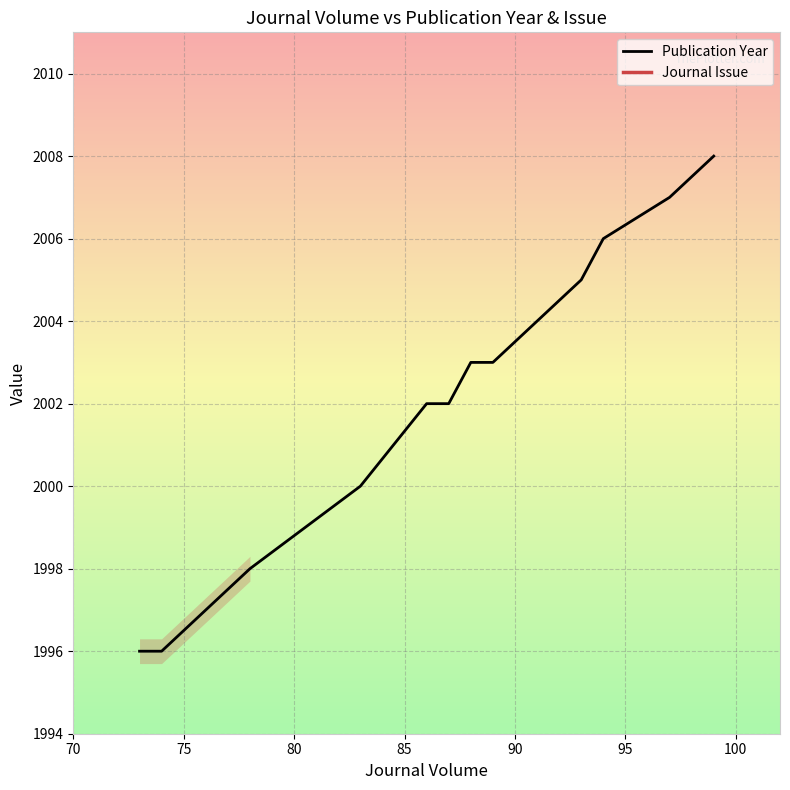

What is the value of the Journal Issue point at the 3rd from the left?

11